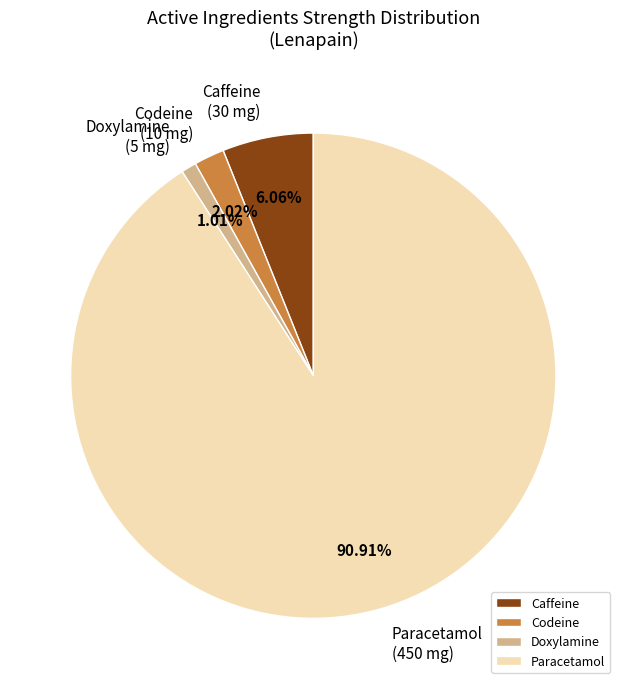

Which category has the biggest portion of the pie?

Paracetamol